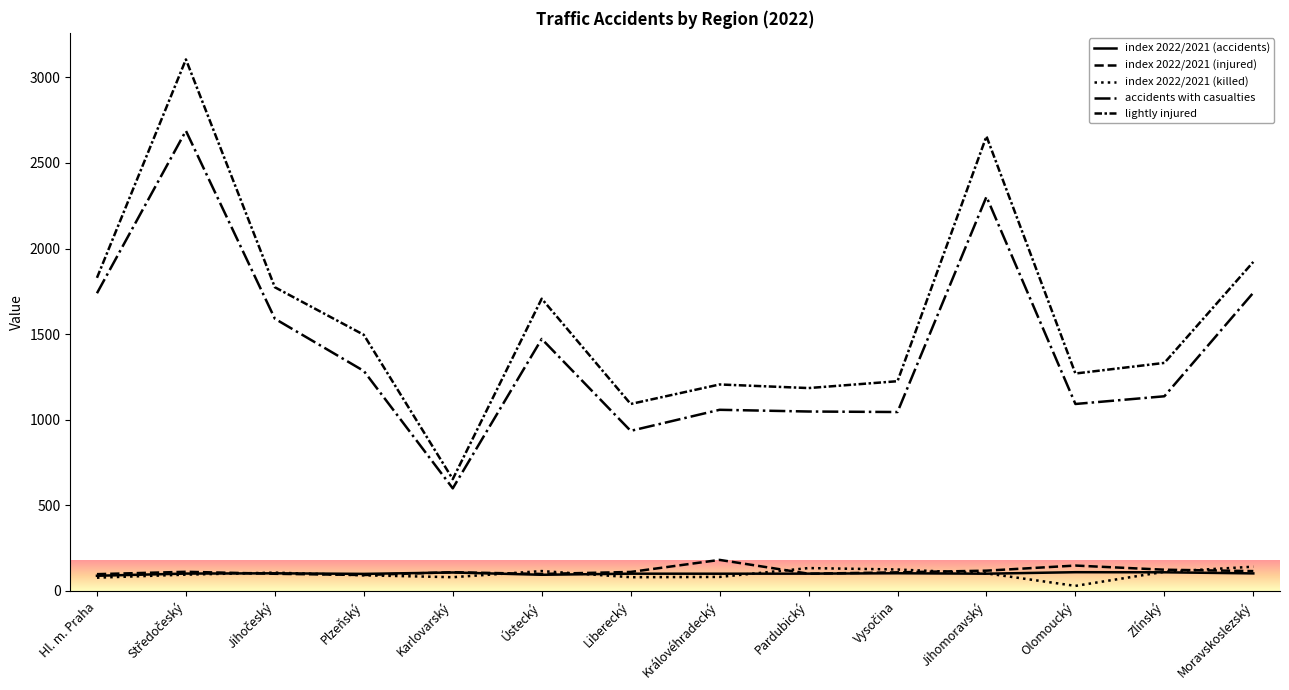

Does the chart display data point markers on the line(s)?

No